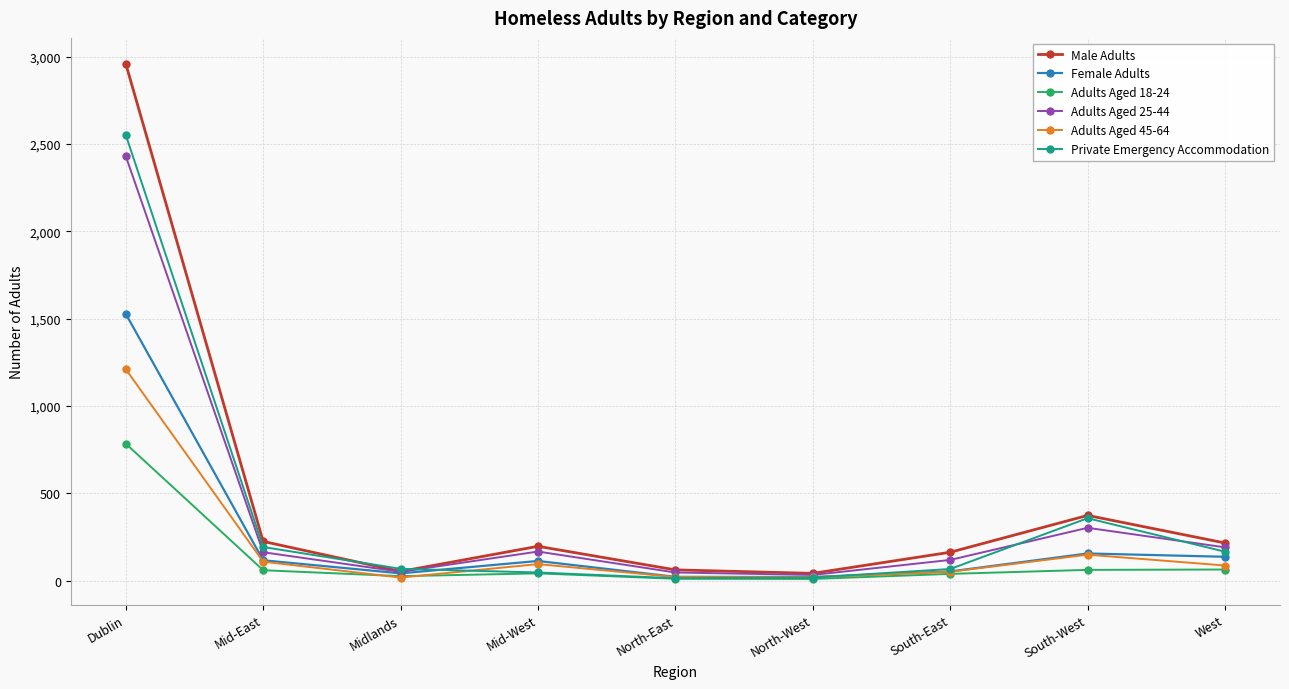

What is the sum of the Male Adults values at South-East and South-West?

535